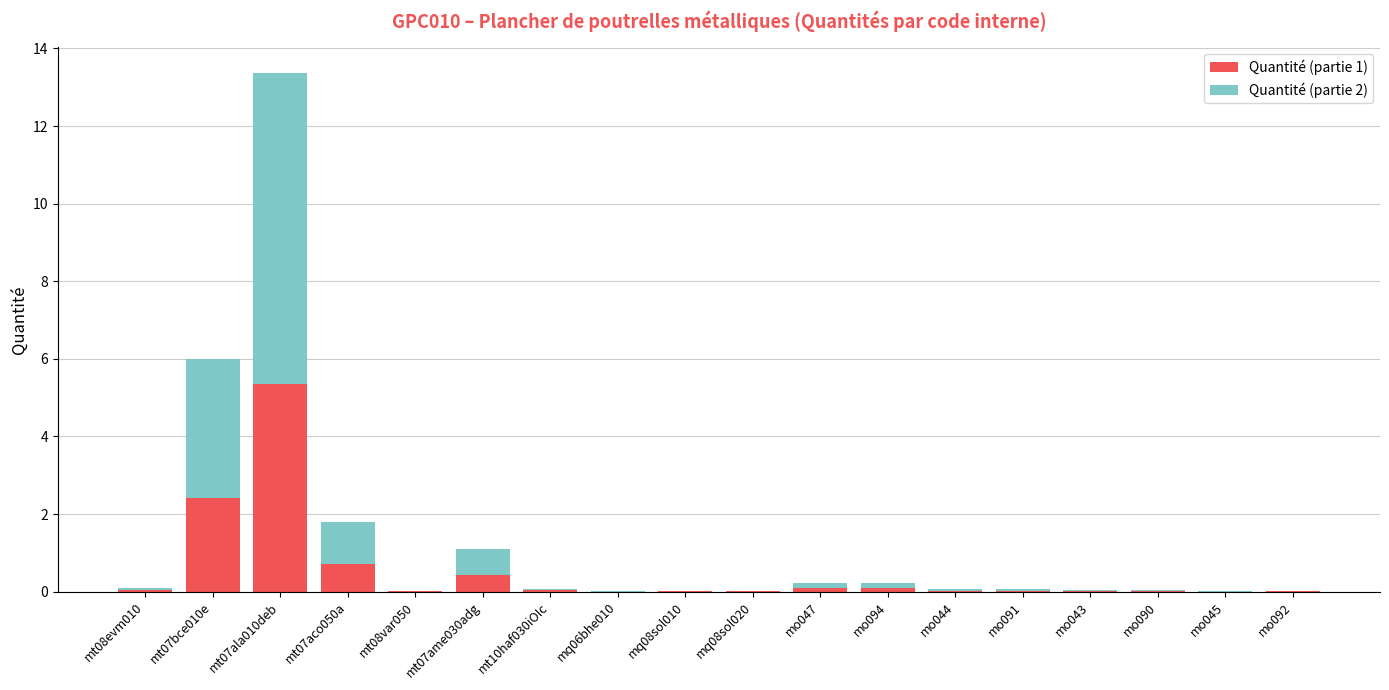

Which category has the highest value in the Quantité (partie 1) series?

mt07ala010deb